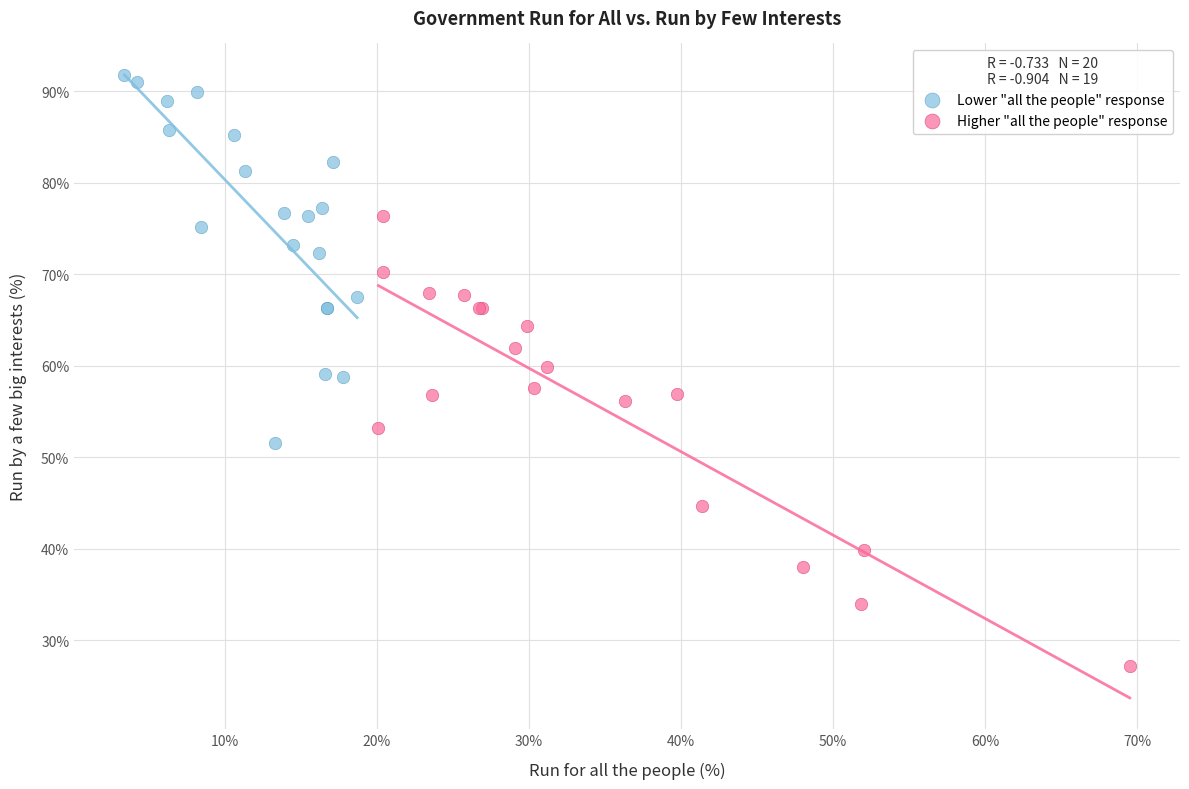

Which series reaches the minimum Y coordinate?

Higher "all the people" response